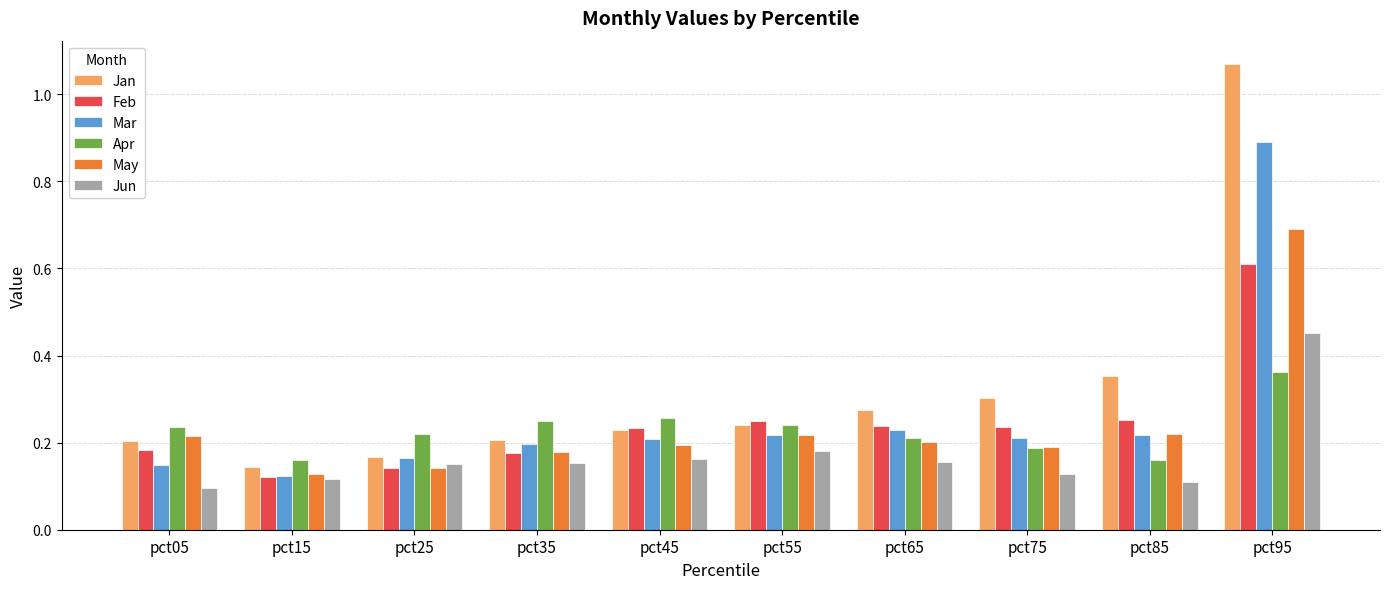

What is the difference between the maximum and minimum values in the May series?

0.6